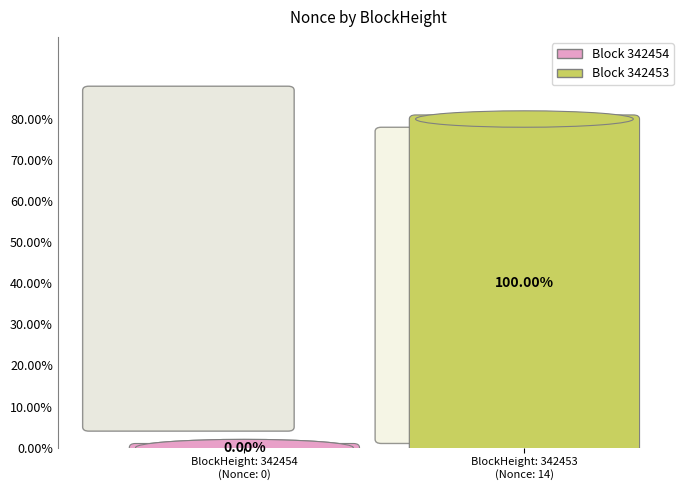

What is the majority slice?

342453